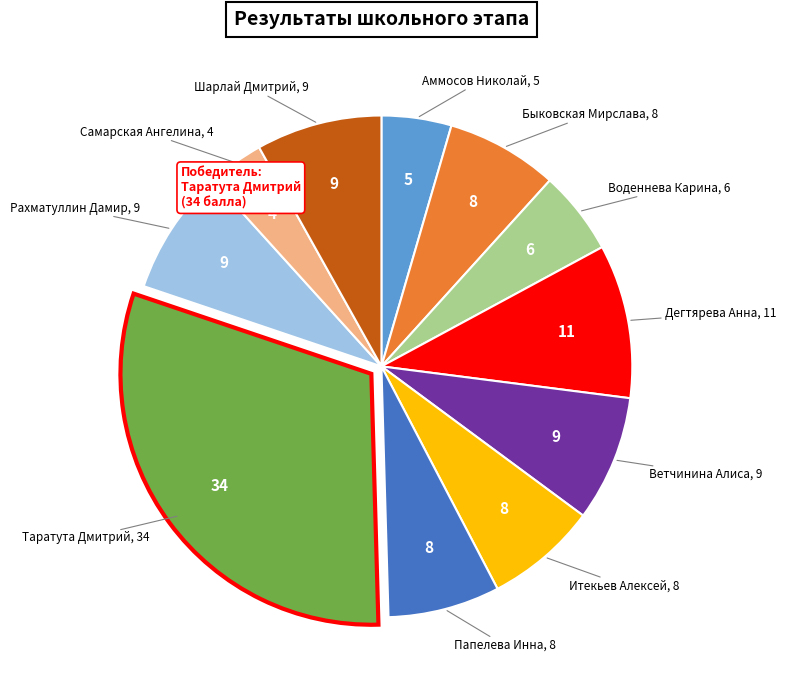

How many slices are in this pie chart?

11